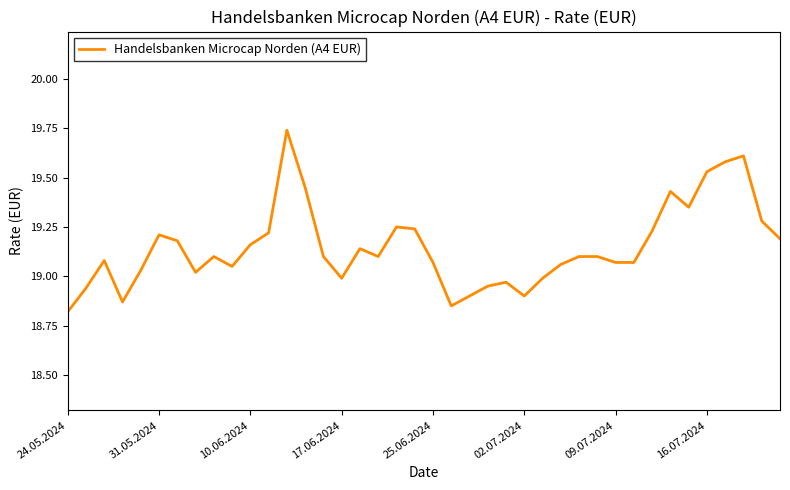

What is the difference between the maximum and minimum values?

0.9